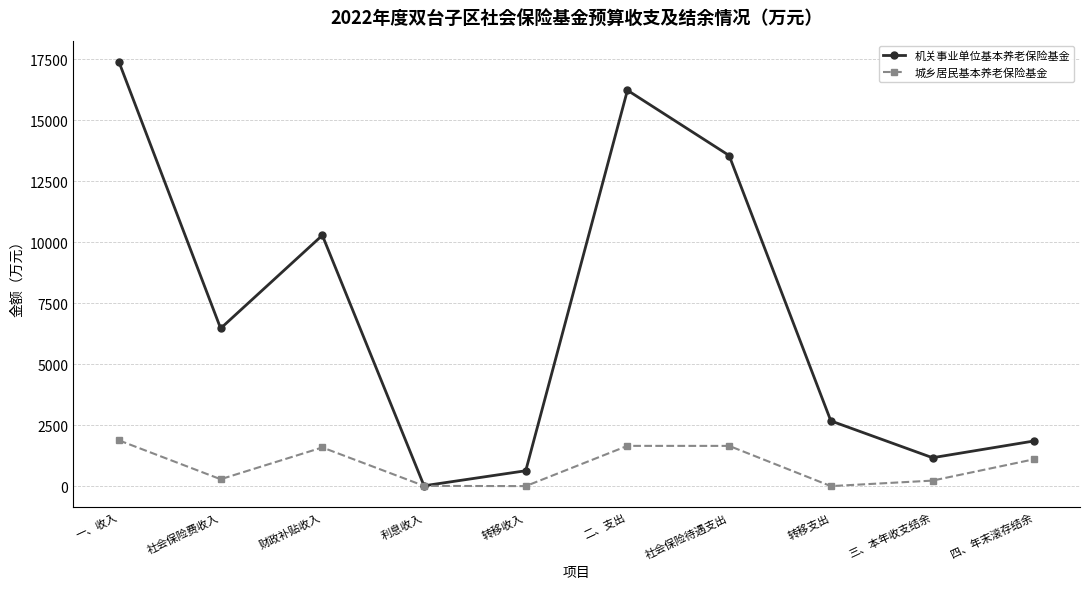

How many data points in 城乡居民基本养老保险基金 are less than 1102?

5